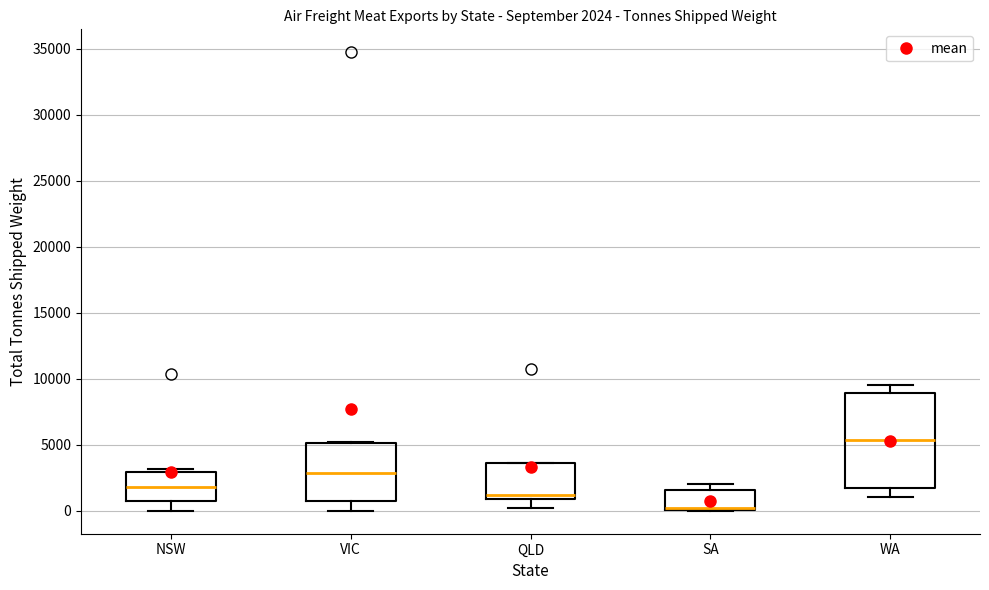

Which box's median line is the lowest?

SA